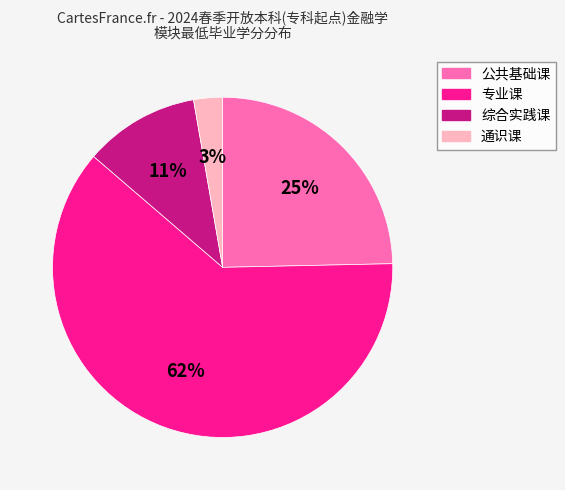

To the nearest percent, what portion does 通识课 represent?

3%